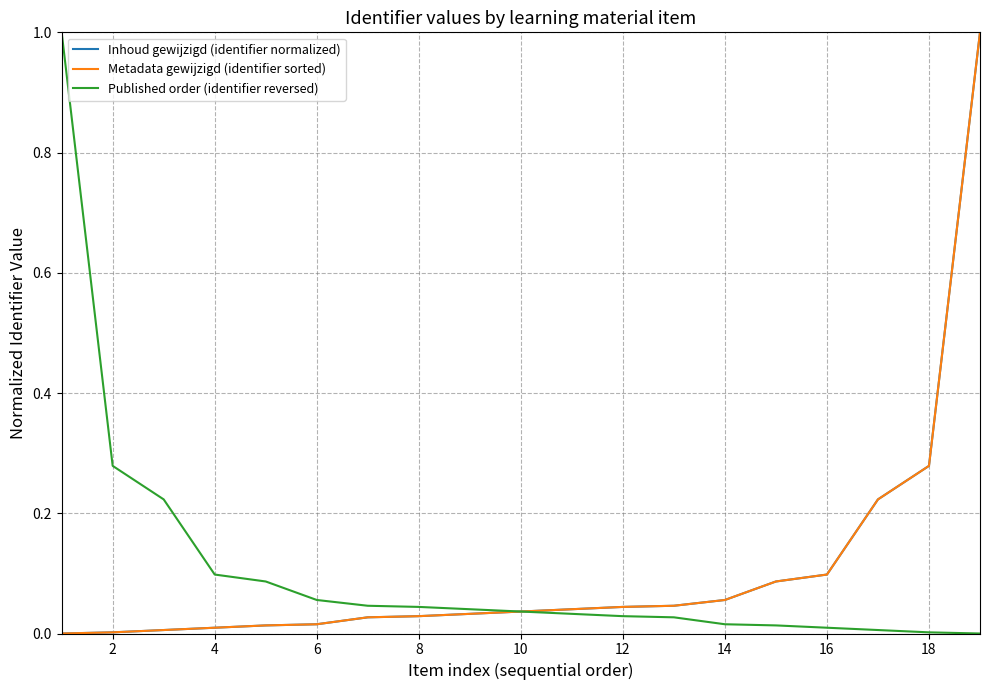

At how many categories does at least one series exceed 0?

19